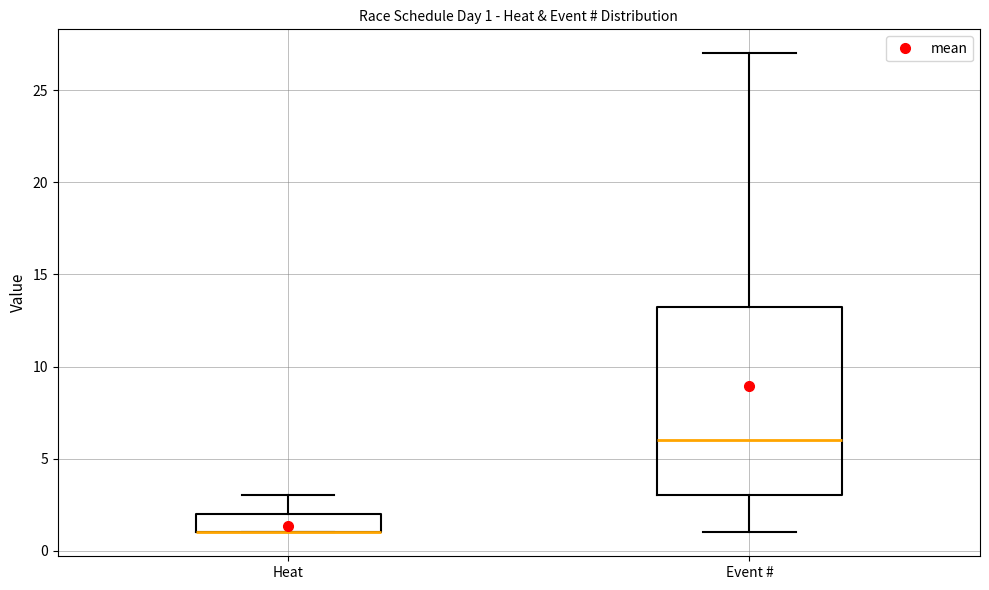

Which box is the tallest, from its lower edge to its upper edge?

Event #